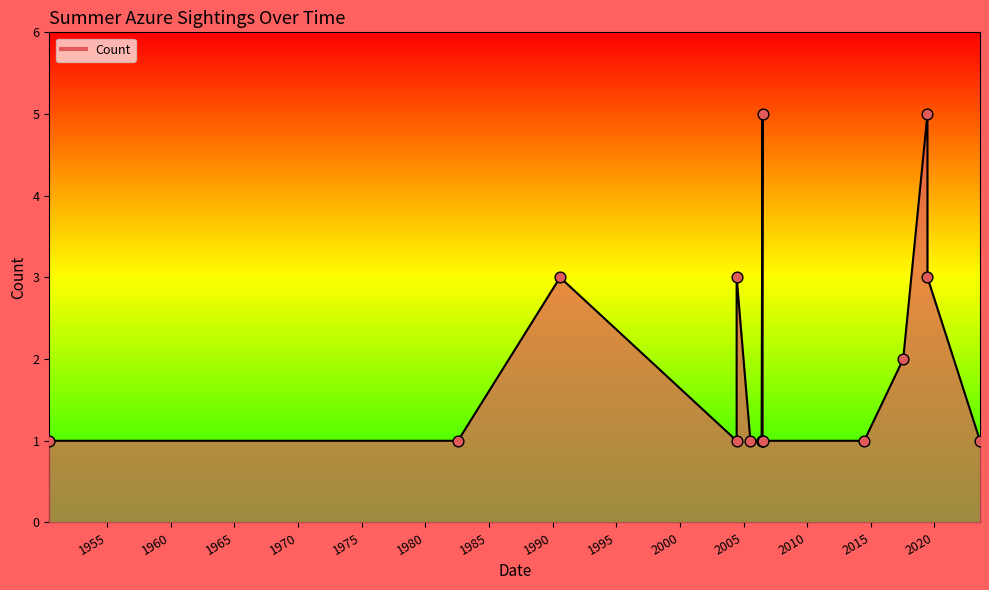

What is the change in value from 1990-08-01 to 2019-06-13?

+2